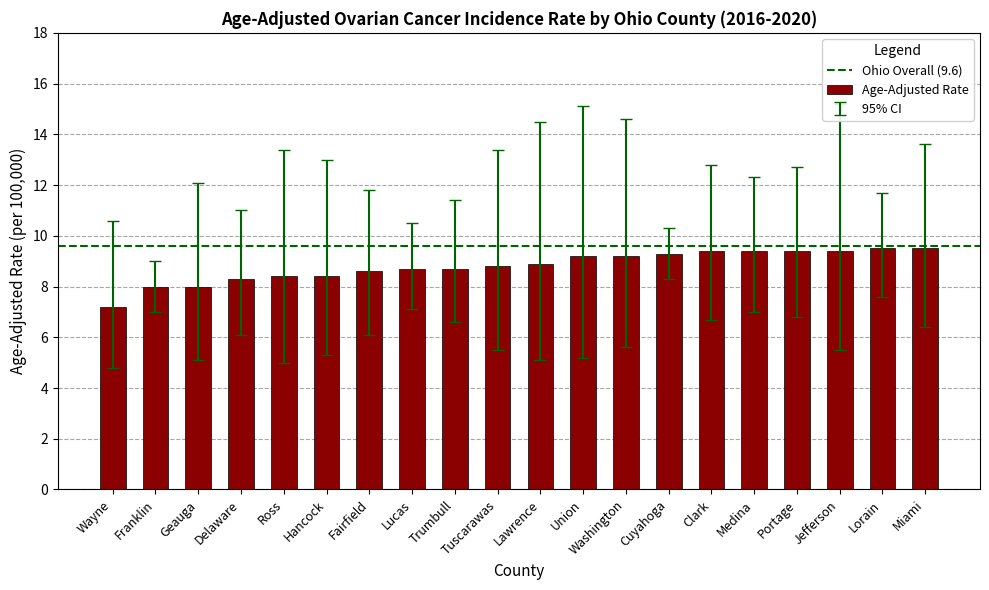

Read the value at Lucas.

8.7